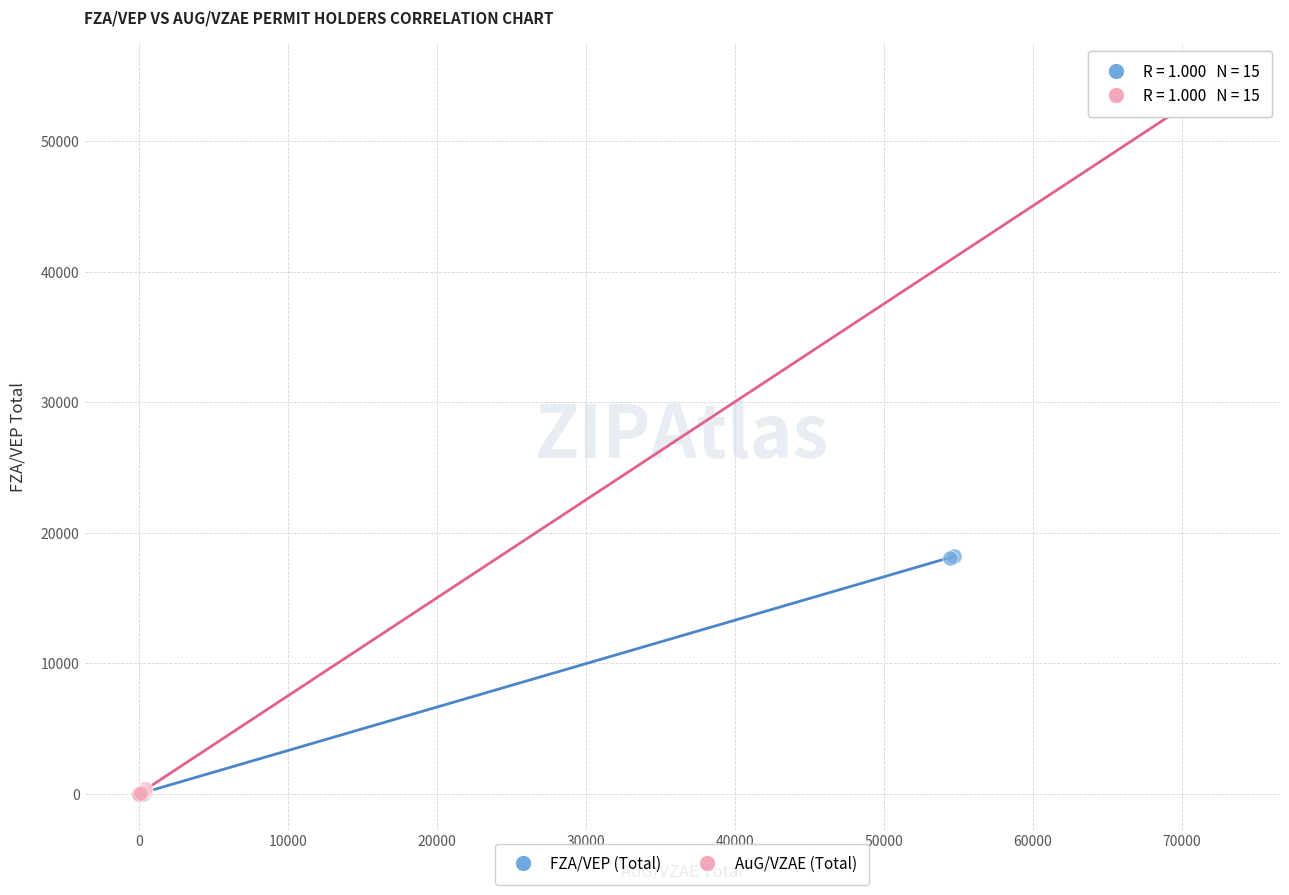

Which series contains the highest Y value?

AuG/VZAE (Total)